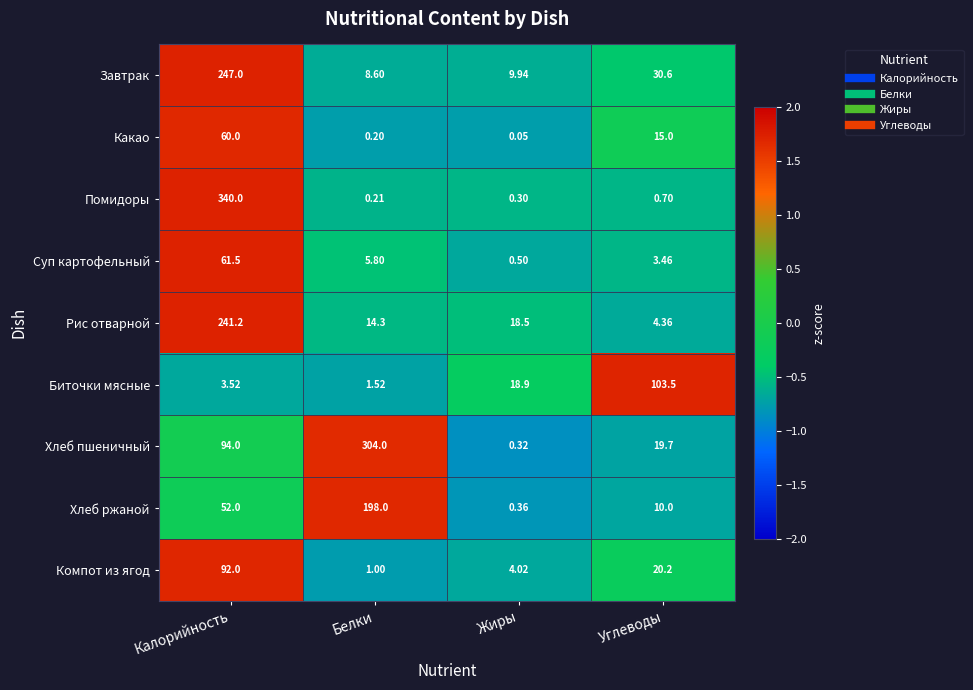

Rank the series by their maximum value, from lowest to highest.

Какао, Суп картофельный, Компот из ягод, Биточки мясные, Хлеб ржаной, Рис отварной, Завтрак, Хлеб пшеничный, Помидоры